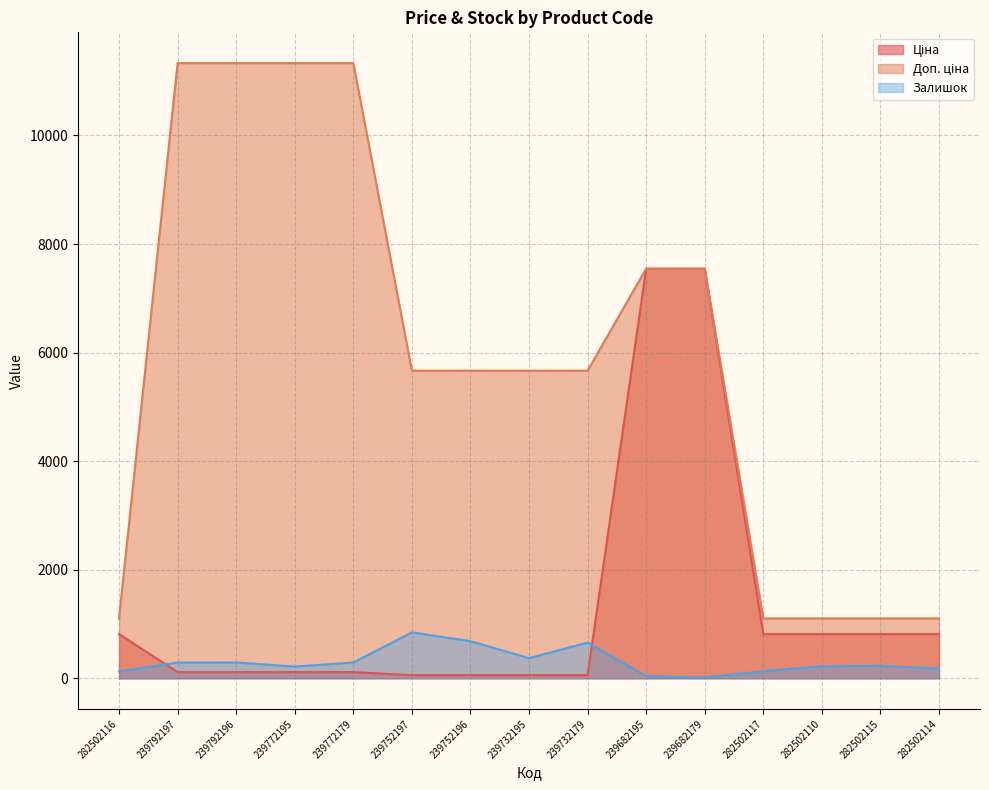

What is the greatest value displayed?

11334.0